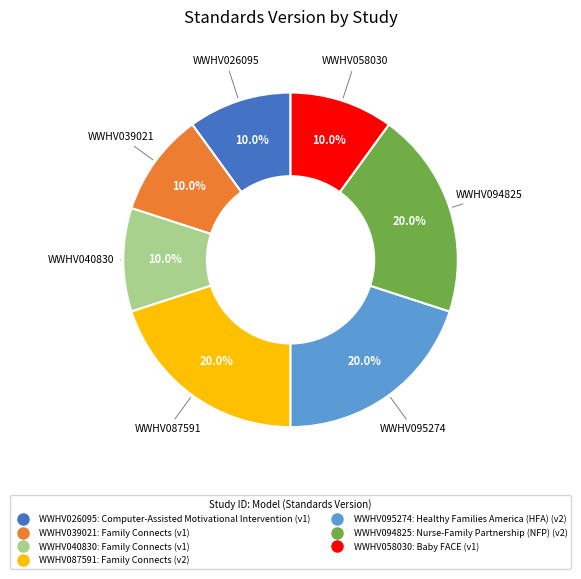

Does WWHV058030 represent more than half of the total?

No